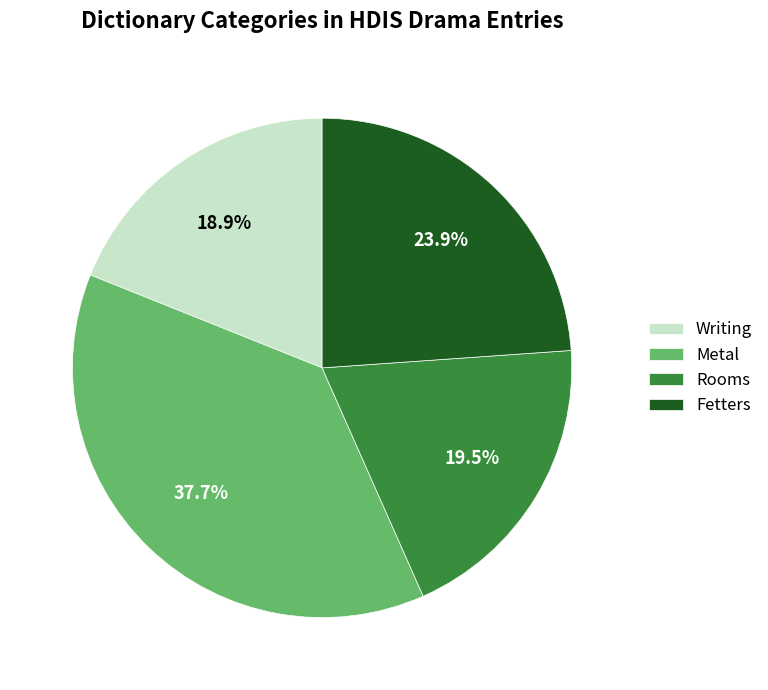

The Rooms slice represents 28% of the pie. True or false?

False